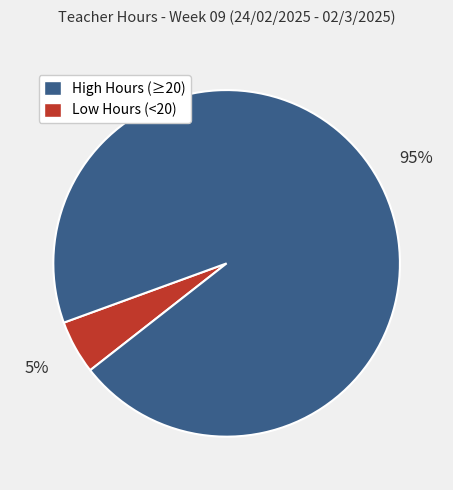

Is there any slice that represents more than half of the pie?

Yes